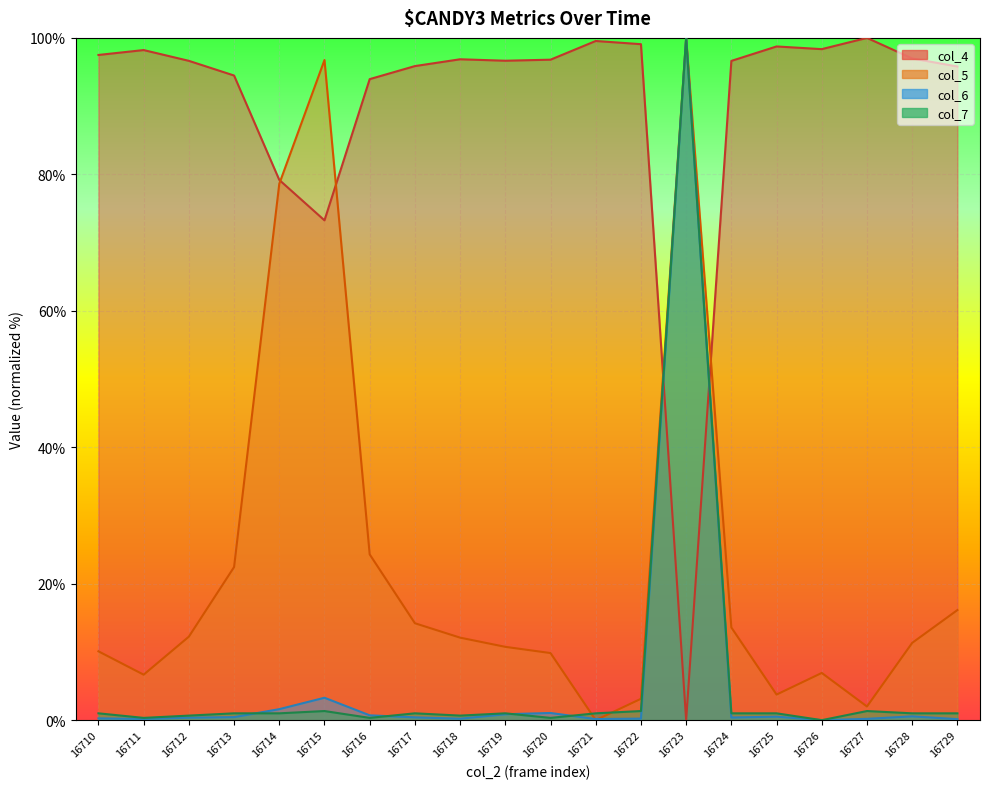

Reading left to right, list all the values displayed in this chart.

col_4: 16710=97.5	16711=98.2	16712=96.6	16713=94.5	16714=79.2	16715=73.3	16716=94.0	16717=95.9	16718=96.9	16719=96.7	16720=96.8	16721=99.5	16722=99.1	16723=0.0	16724=96.6	16725=98.7	16726=98.4	16727=100.0	16728=97.0	16729=95.8
col_5: 16710=10.1	16711=6.7	16712=12.2	16713=22.4	16714=78.6	16715=96.8	16716=24.3	16717=14.2	16718=12.1	16719=10.7	16720=9.8	16721=0.0	16722=3.1	16723=100.0	16724=13.6	16725=3.8	16726=6.9	16727=2.0	16728=11.3	16729=16.1
col_6: 16710=0.3	16711=0.2	16712=0.4	16713=0.4	16714=1.6	16715=3.3	16716=0.7	16717=0.4	16718=0.2	16719=0.9	16720=1.1	16721=0.2	16722=0.2	16723=100.0	16724=0.4	16725=0.5	16726=0.0	16727=0.2	16728=0.6	16729=0.1
col_7: 16710=1.0	16711=0.3	16712=0.7	16713=1.0	16714=1.0	16715=1.3	16716=0.3	16717=1.0	16718=0.7	16719=1.0	16720=0.3	16721=1.0	16722=1.3	16723=100.0	16724=1.0	16725=1.0	16726=0.0	16727=1.3	16728=1.0	16729=1.0